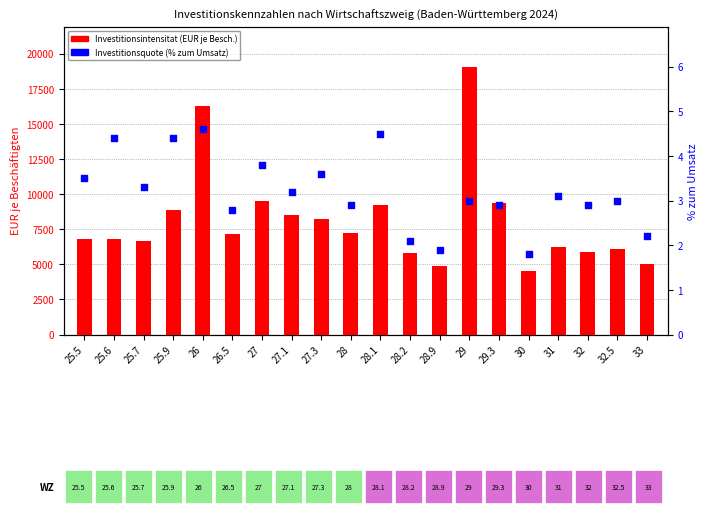

Which series has the largest total across all categories?

Investitionsintensitat (EUR je Besch.)